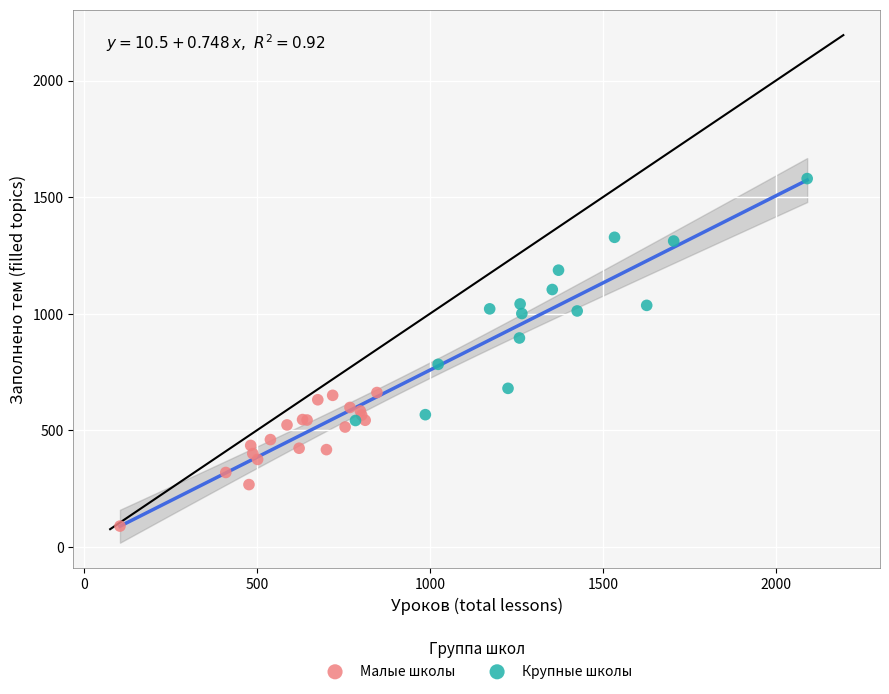

Which series contains the lowest Y value?

Малые школы